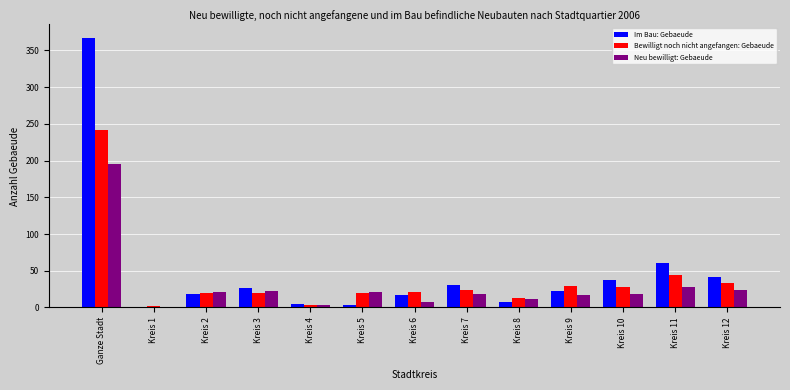

What is the sum of all Neu bewilligt: Gebaeude values?

390